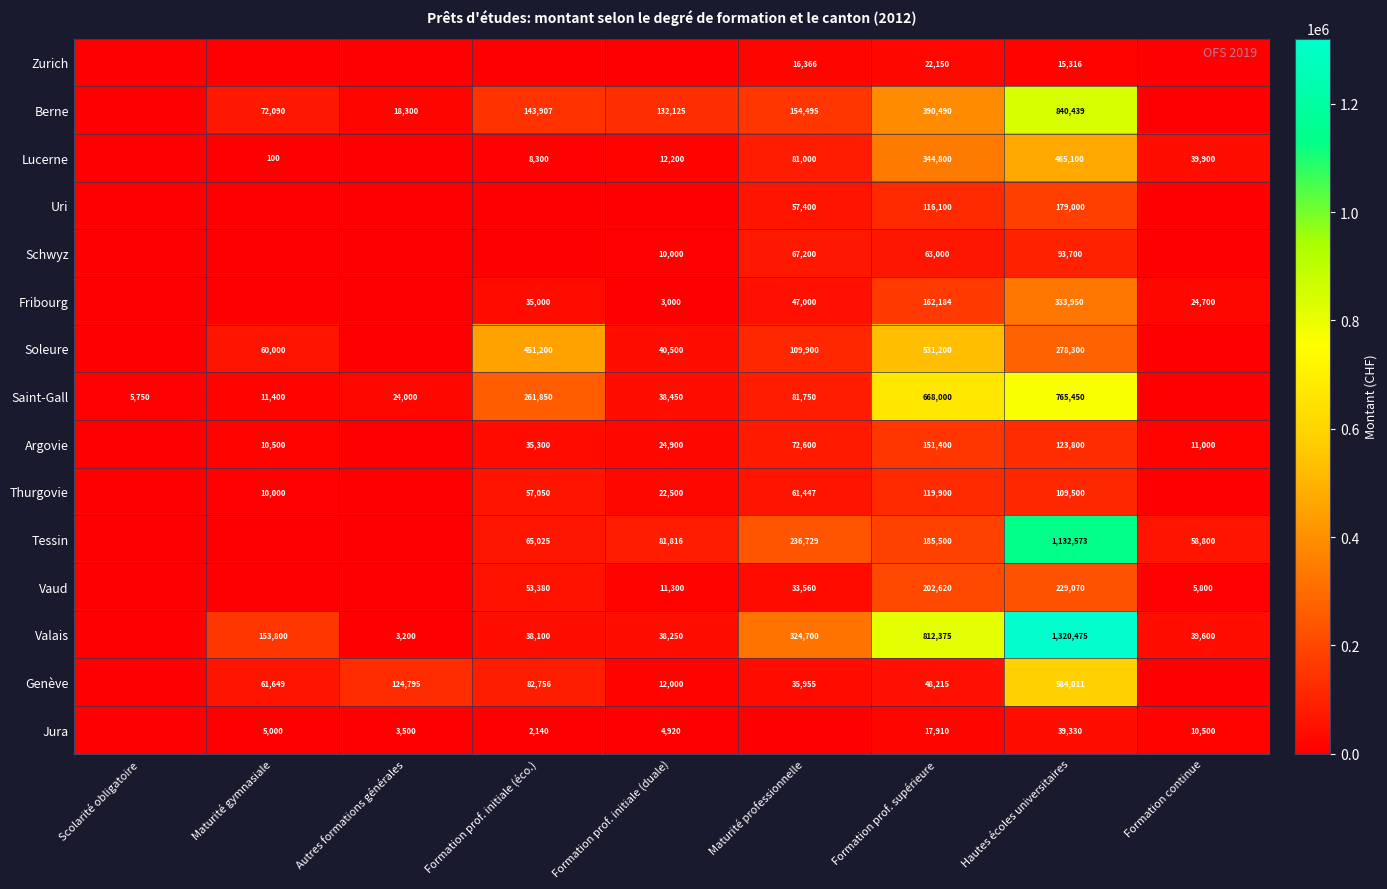

True or false: Genève has a value of 6298 at Formation prof. initiale (duale).

False